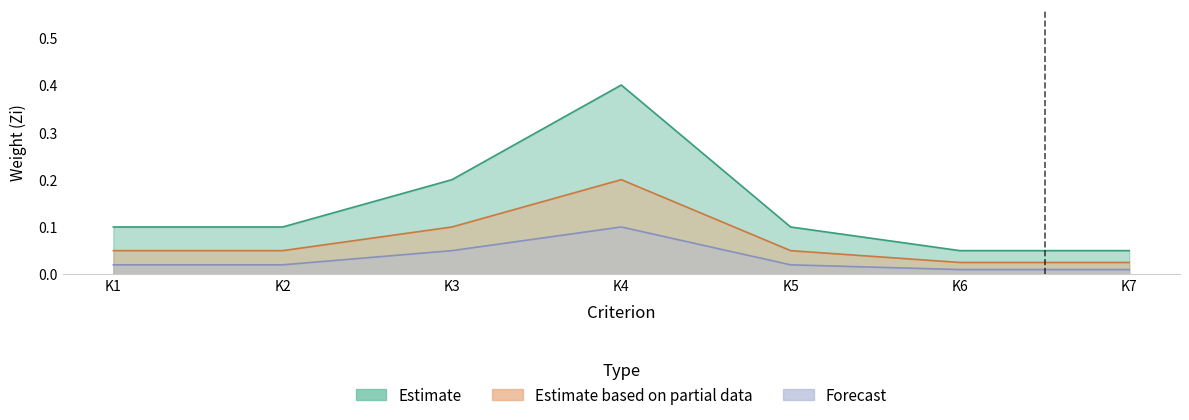

What is the total value across all series at K4?

0.7